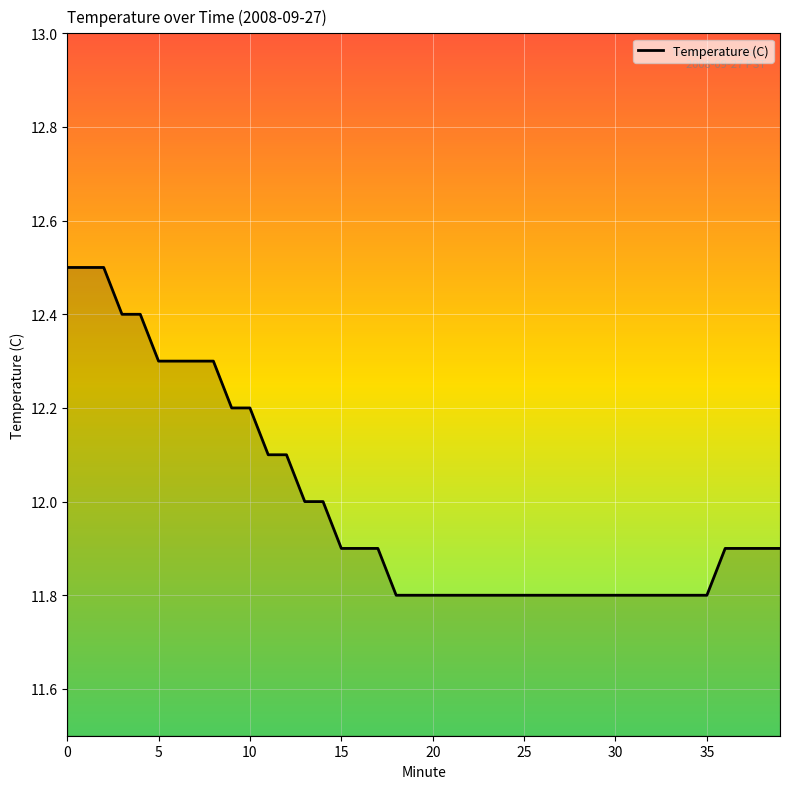

Reading left to right, transcribe all the data shown in this chart.

12.5	12.5	12.5	12.4	12.4	12.3	12.3	12.3	12.3	12.2	12.2	12.1	12.1	12.0	12.0	11.9	11.9	11.9	11.8	11.8	11.8	11.8	11.8	11.8	11.8	11.8	11.8	11.8	11.8	11.8	11.8	11.8	11.8	11.8	11.8	11.8	11.9	11.9	11.9	11.9